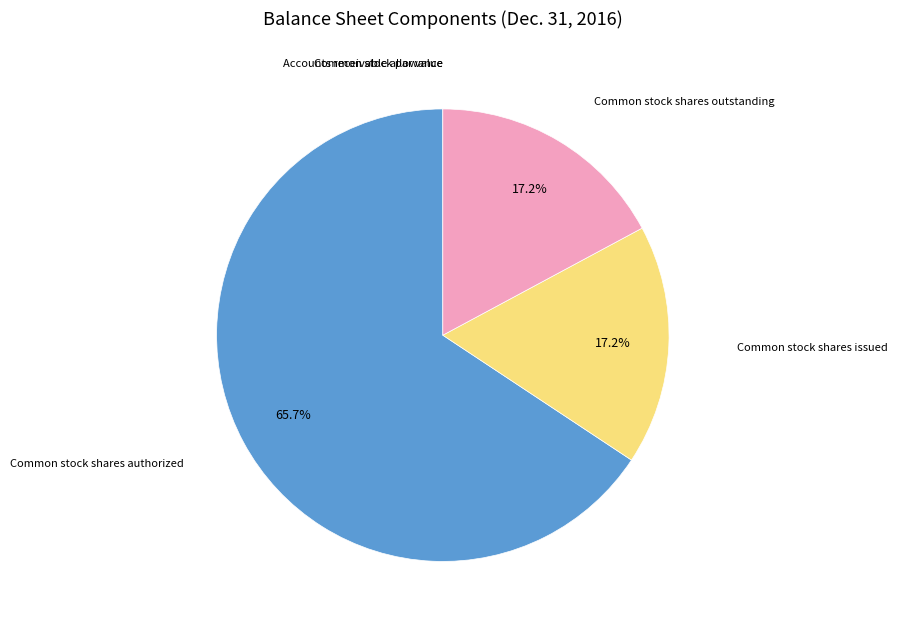

Is there any slice that represents more than half of the pie?

Yes